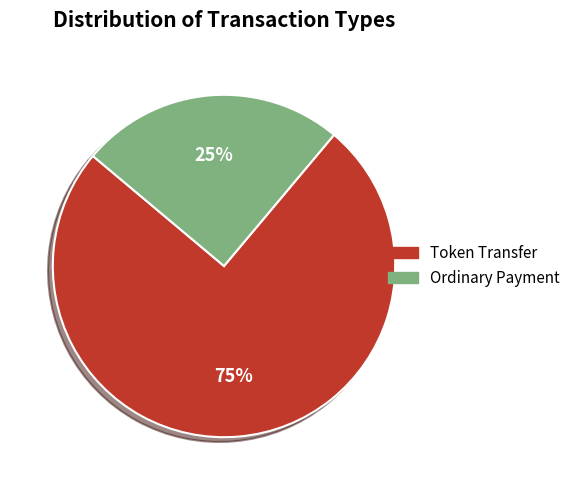

Rank the categories by value from highest to lowest.

Token Transfer, Ordinary Payment